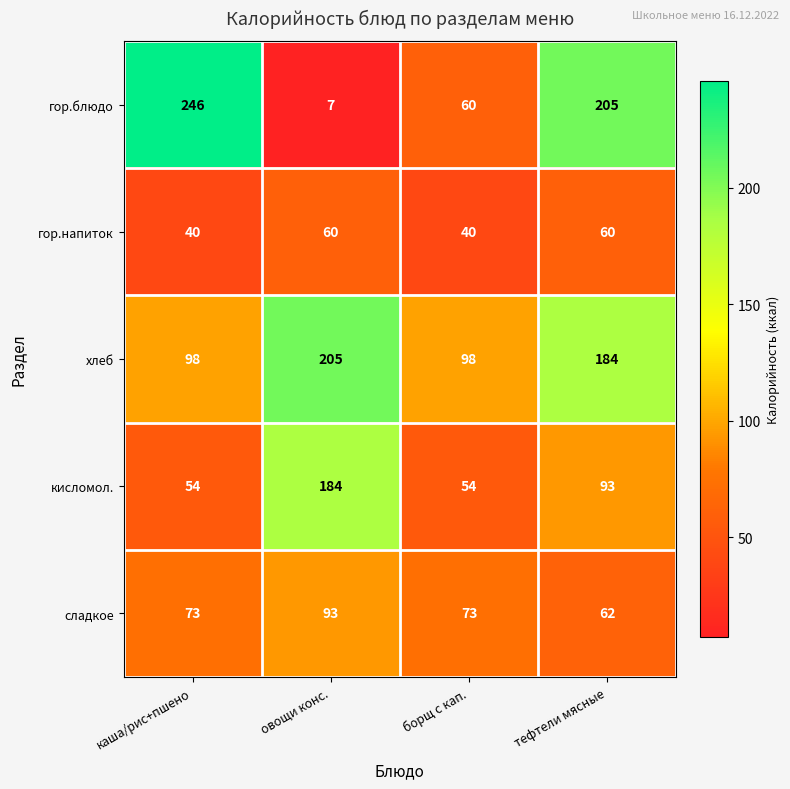

Rank the series by their average value, from lowest to highest.

гор.напиток, сладкое, кисломол., гор.блюдо, хлеб